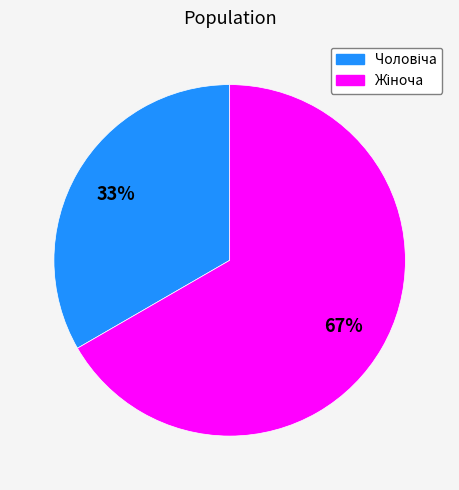

Is there any slice that represents more than half of the pie?

Yes